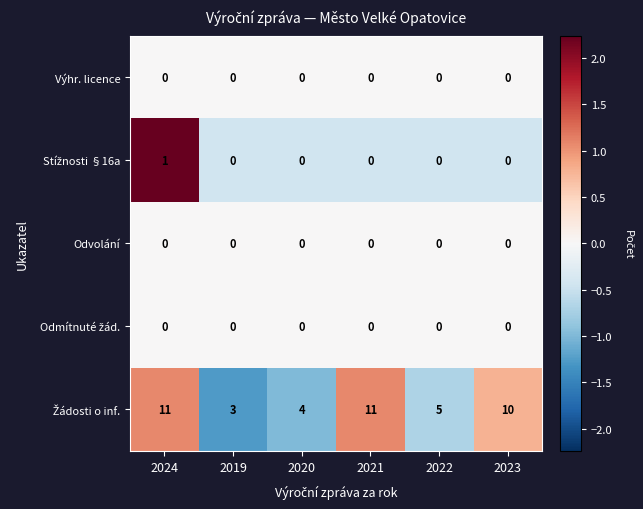

At which category is the sum across all series the highest?

2024